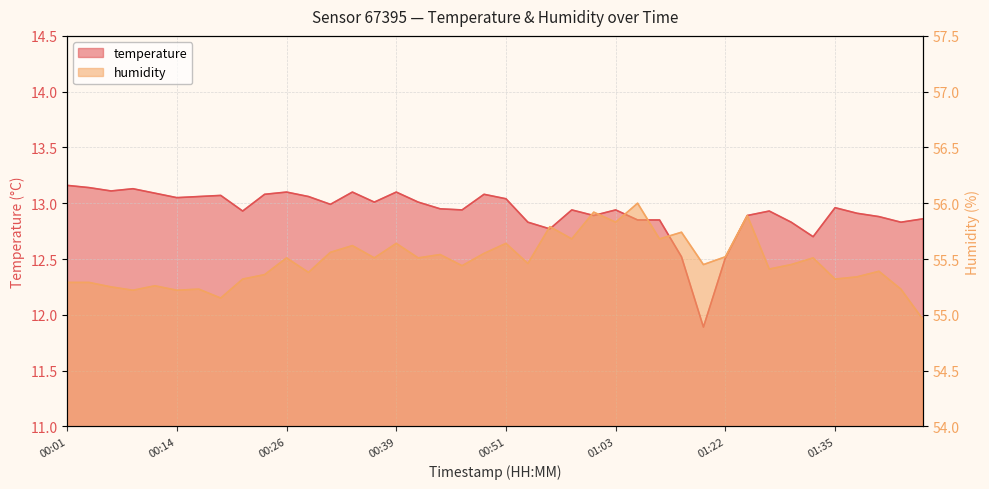

What is the average value of the humidity series?

55.5